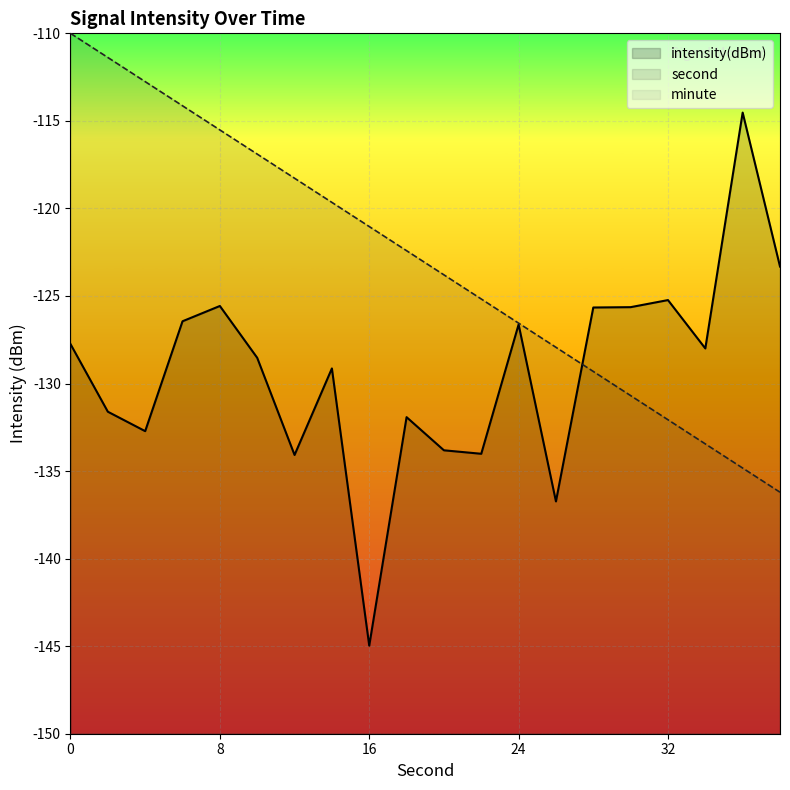

What is the sum of all second values?

-2462.1